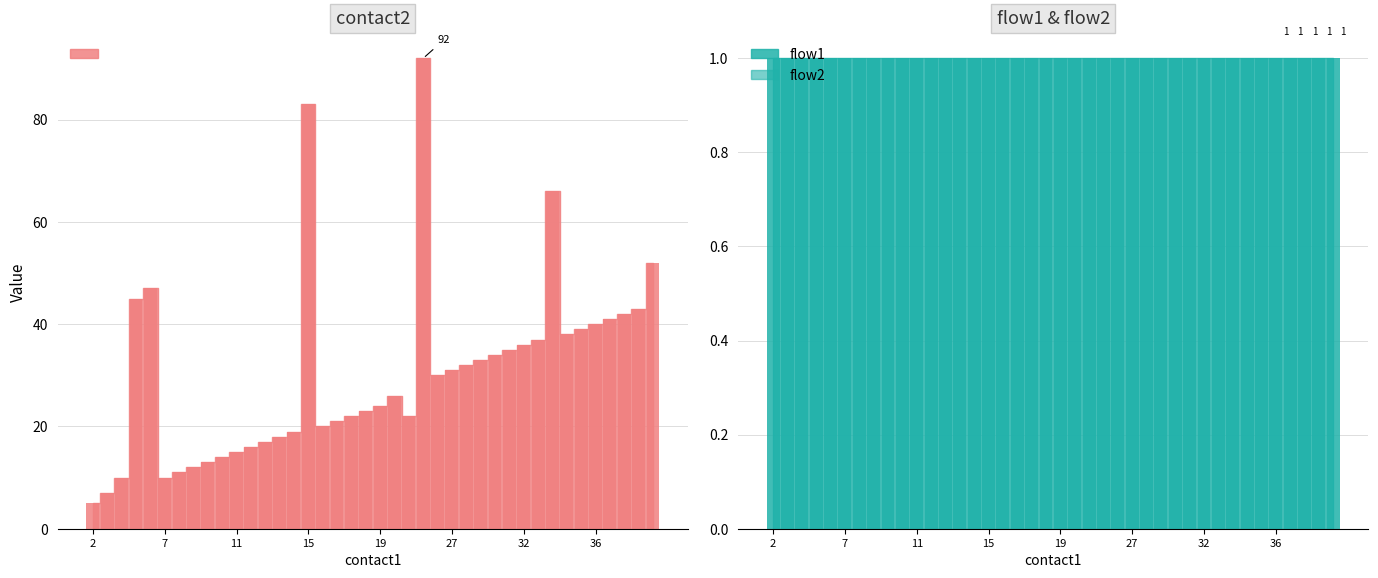

Count the number of categories in the chart.

40